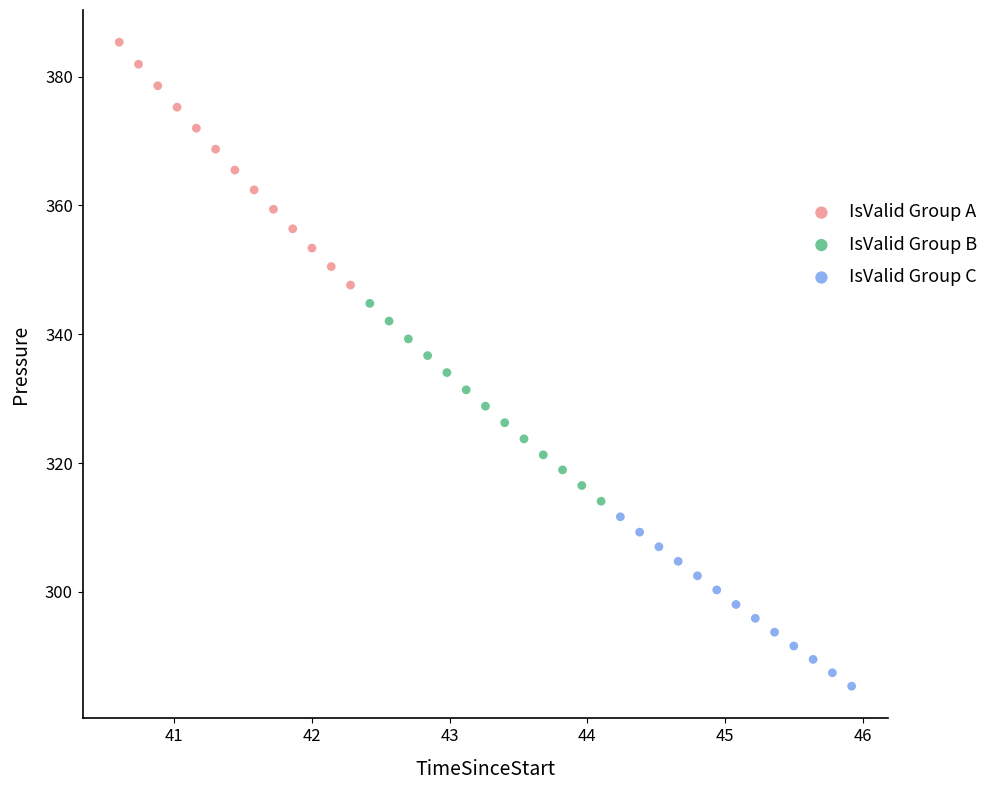

What are all the series names shown in the legend?

IsValid Group A, IsValid Group B, IsValid Group C